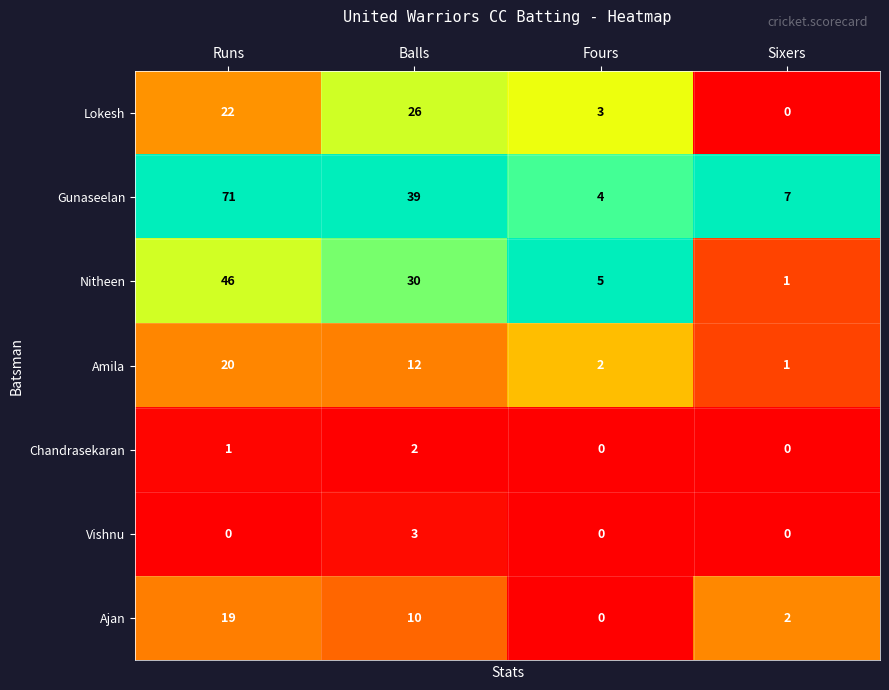

At how many categories does at least one series exceed 0?

4